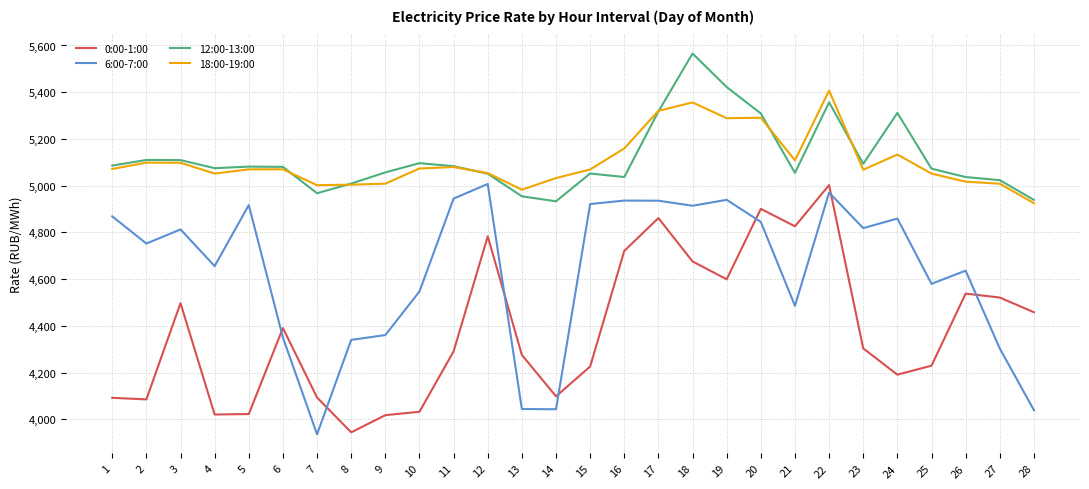

At 21, list the series in order from smallest to largest.

6:00-7:00, 0:00-1:00, 12:00-13:00, 18:00-19:00